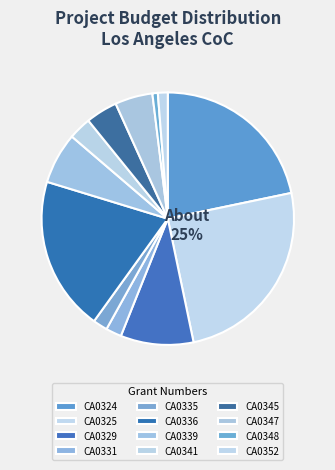

Which category has the biggest portion of the pie?

CA0325